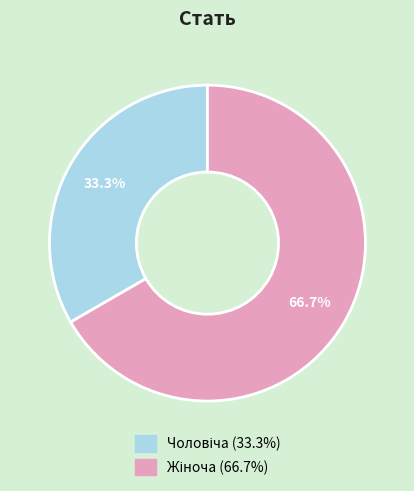

Count the number of slices in the pie.

2